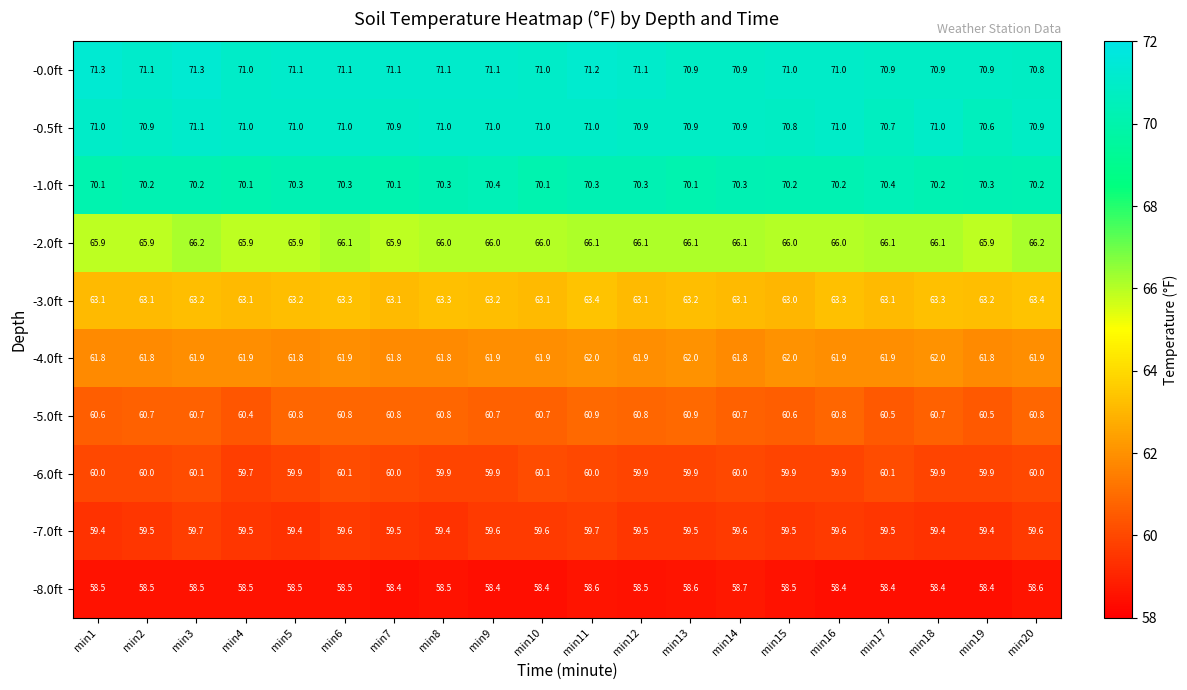

Count the -6.0ft values in the range 59 to 60.

16